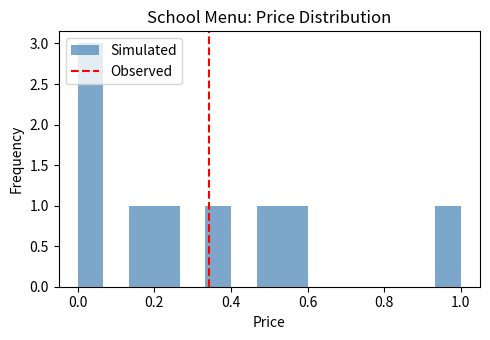

Read against the x-axis, roughly where is the centre of the tallest bar?

0.04